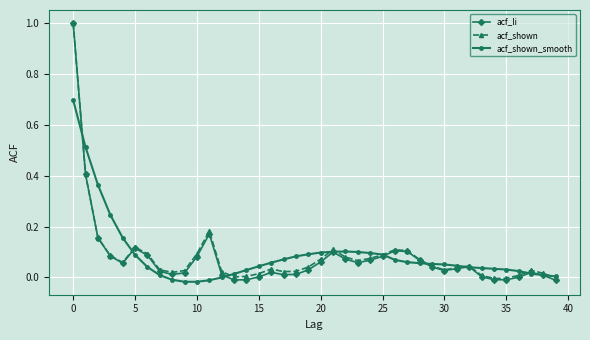

Which series has the largest range (max minus min)?

acf_li